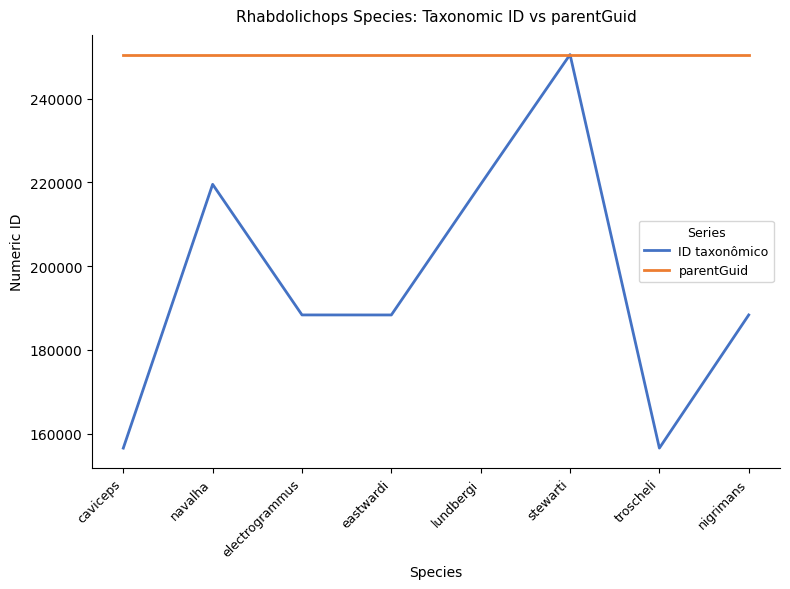

List the series in order of their overall mean, lowest first.

ID taxonômico, parentGuid